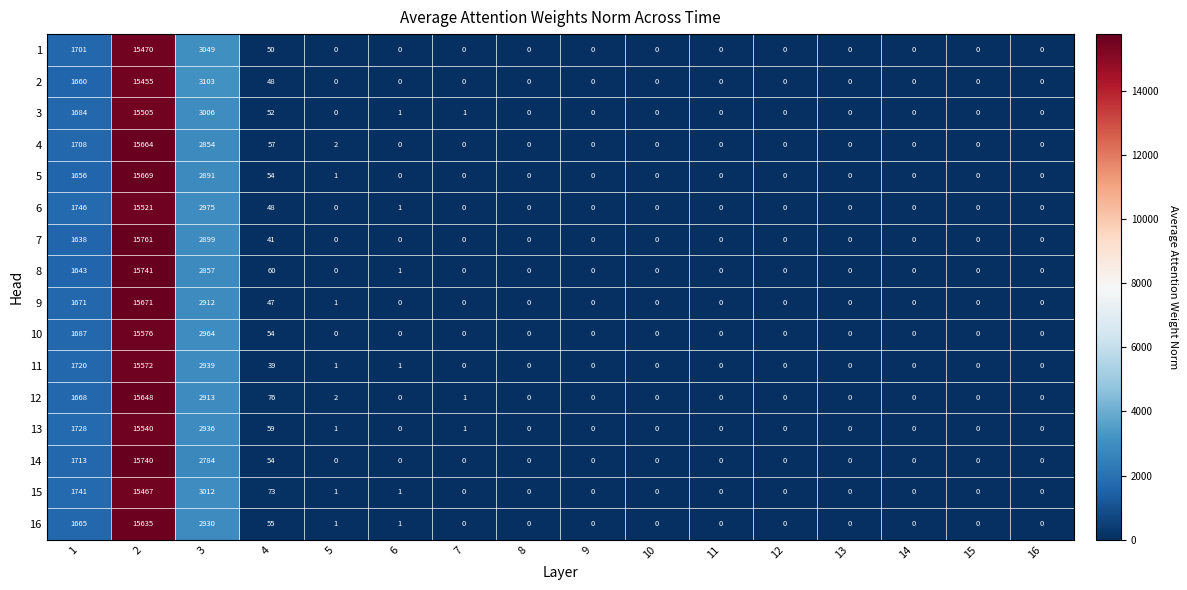

List the series in order of their peak value, highest first.

7, 8, 14, 9, 5, 4, 12, 16, 10, 11, 13, 6, 3, 1, 15, 2